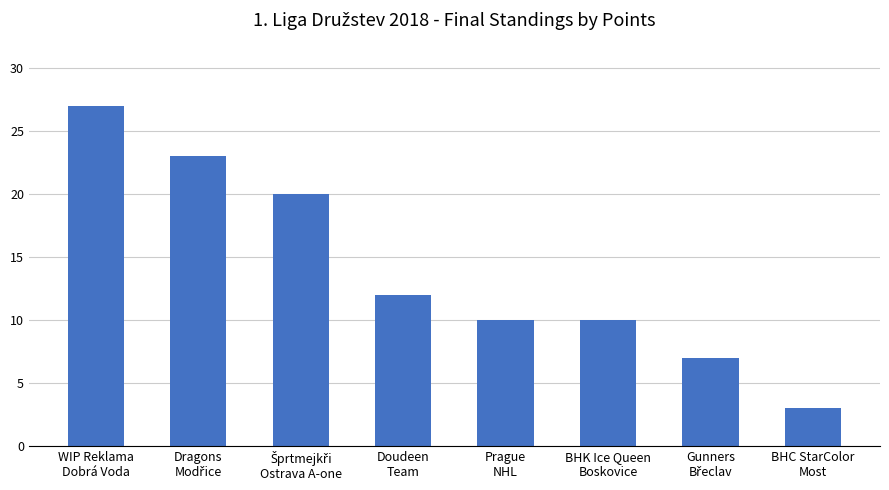

What is the value of the 2nd bar from the left?

23